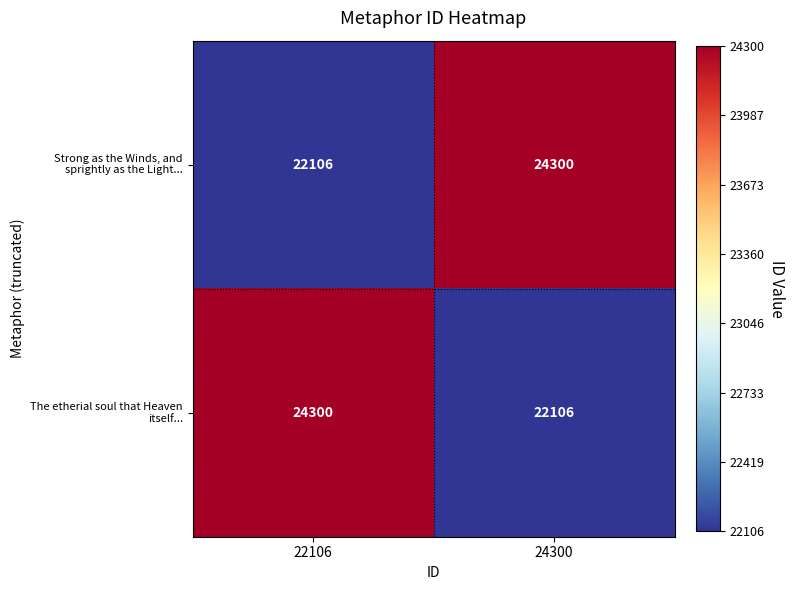

What is the spread (max minus min) of values at 22106?

2194